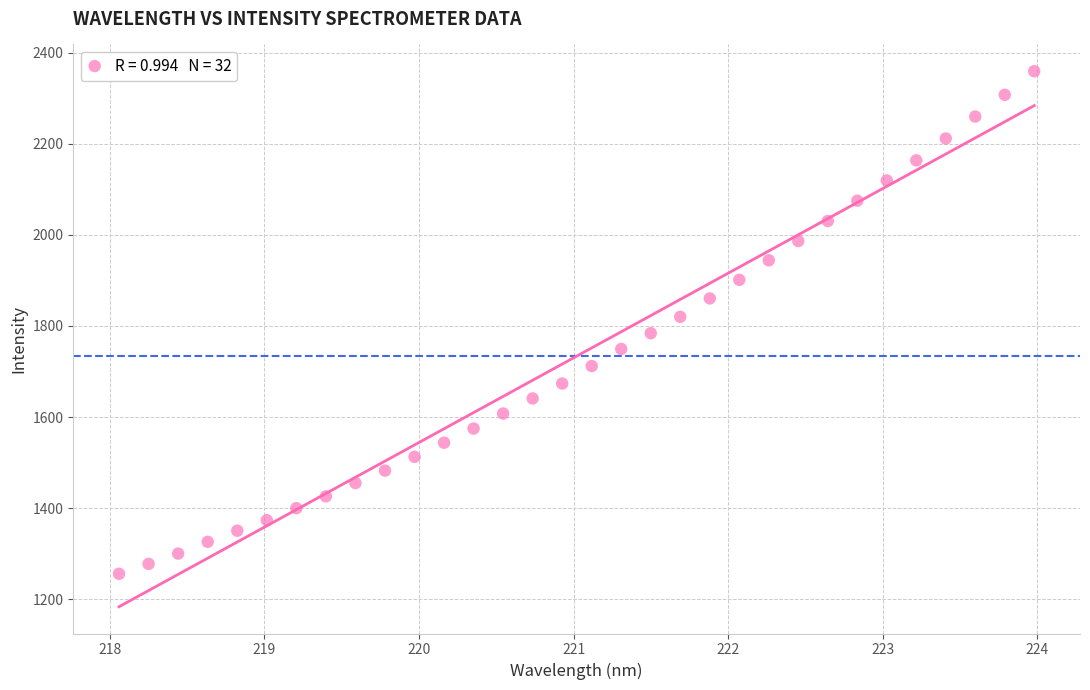

What is the range of X values (max minus min)?

5.9